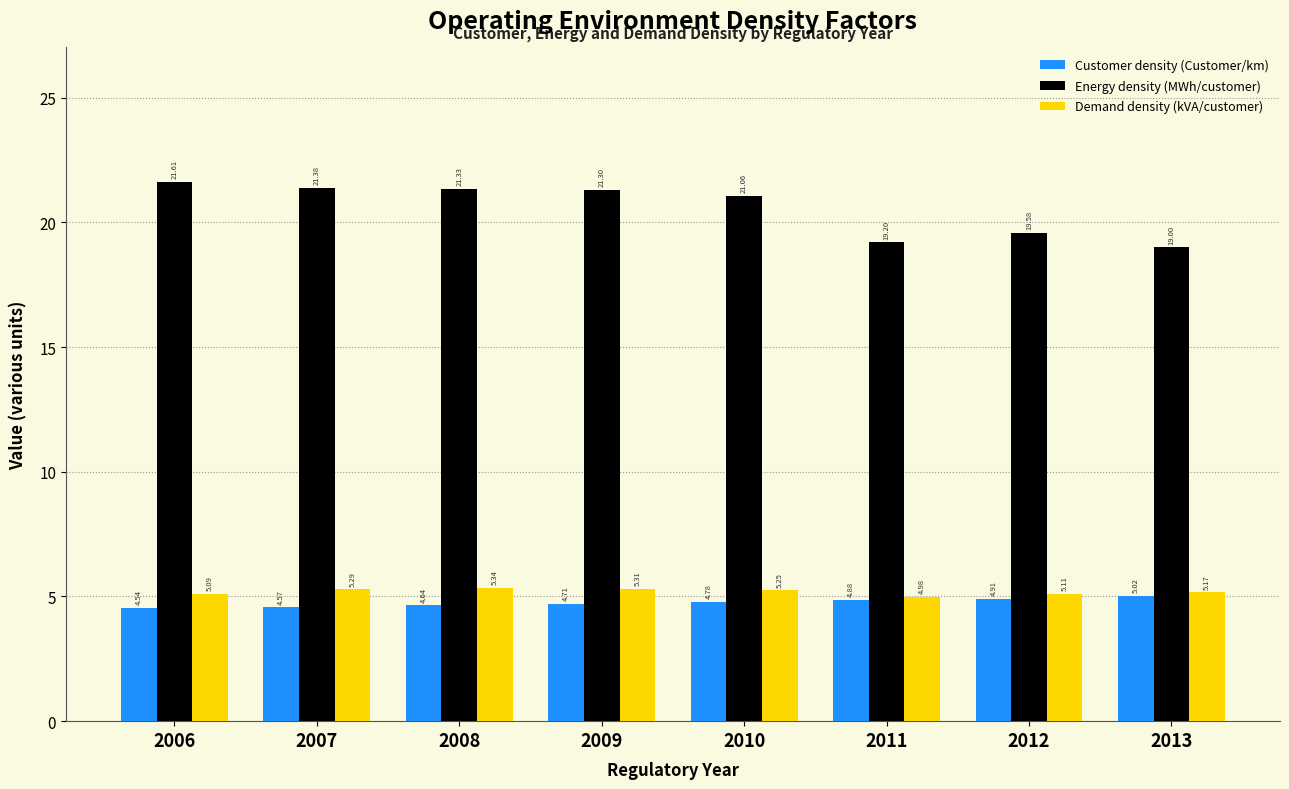

At which category is the sum across all series the highest?

2009